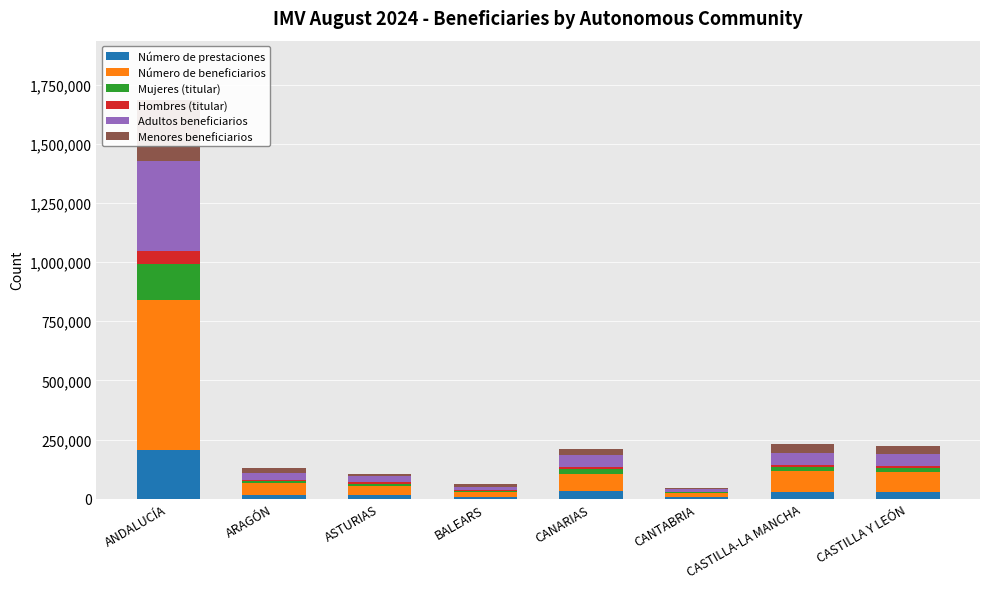

Reading left to right, list all the values displayed in this chart.

Número de prestaciones: 205535	15673	15918	7613	31070	6295	27144	27955
Número de beneficiarios: 635996	48890	37414	22724	73998	16805	89133	83828
Mujeres (titular): 150128	9323	10660	4513	21185	4448	17994	17955
Hombres (titular): 55407	6350	5258	3100	9885	1847	9150	10000
Adultos beneficiarios: 382039	27452	24867	12608	49981	10317	50018	48856
Menores beneficiarios: 253957	21438	12547	10116	24017	6488	39115	34972